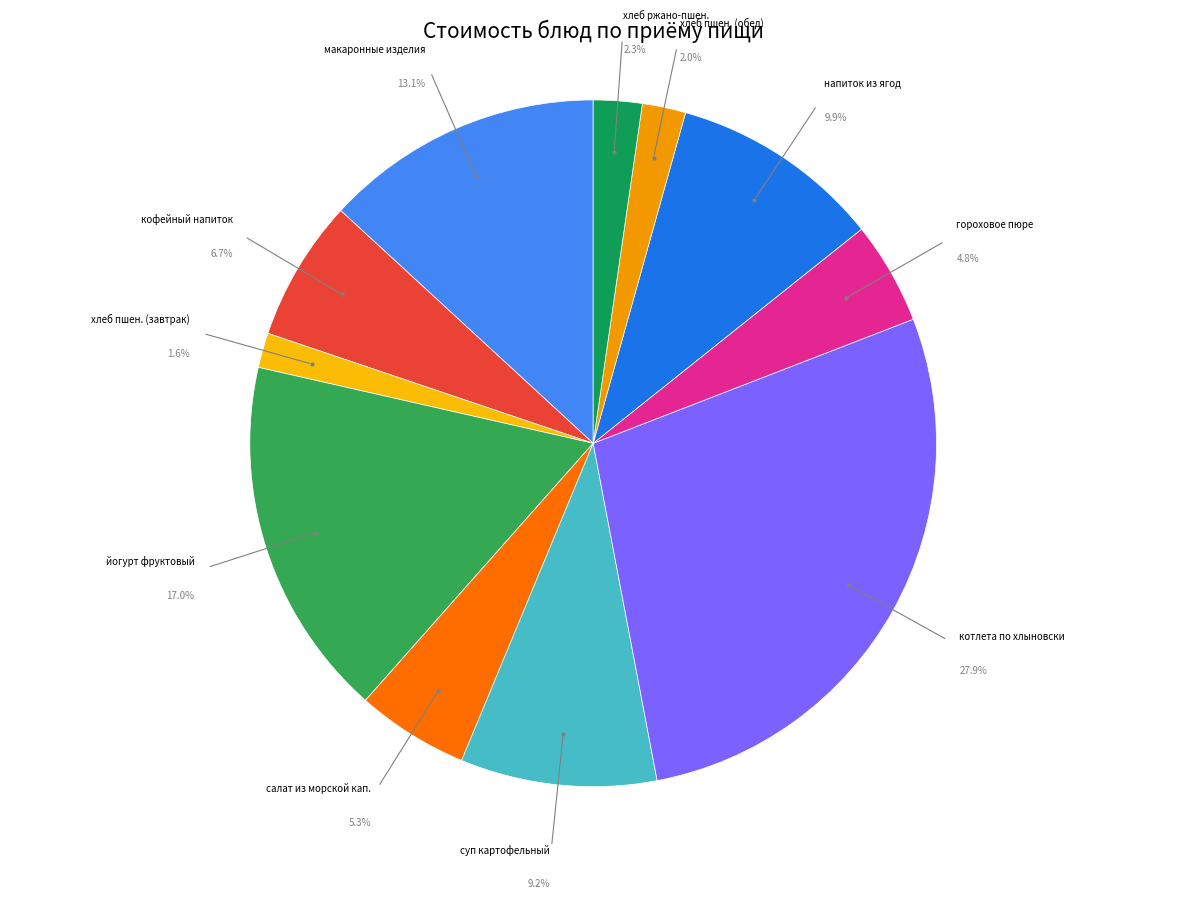

To the nearest percent, what portion does гороховое пюре represent?

5%